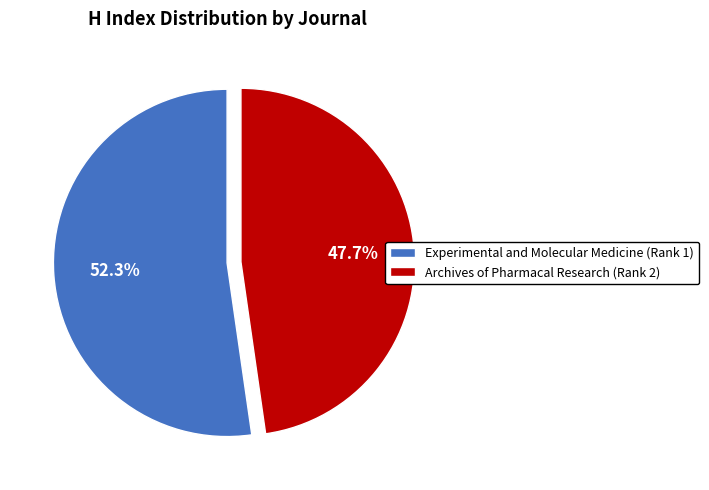

Rank the categories by value from lowest to highest.

Archives of Pharmacal Research (Rank 2), Experimental and Molecular Medicine (Rank 1)